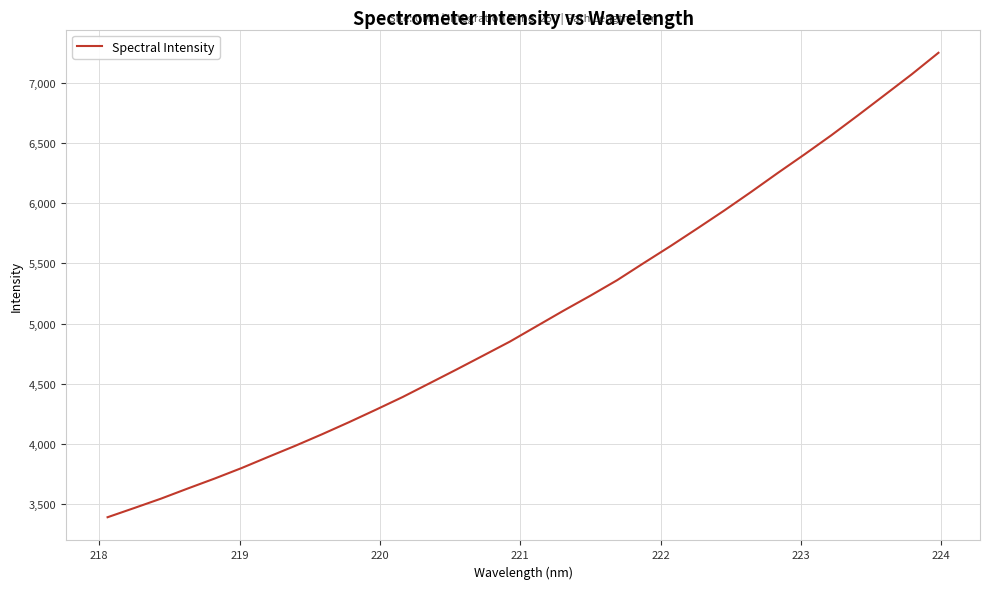

What is the smallest value displayed?

3393.0